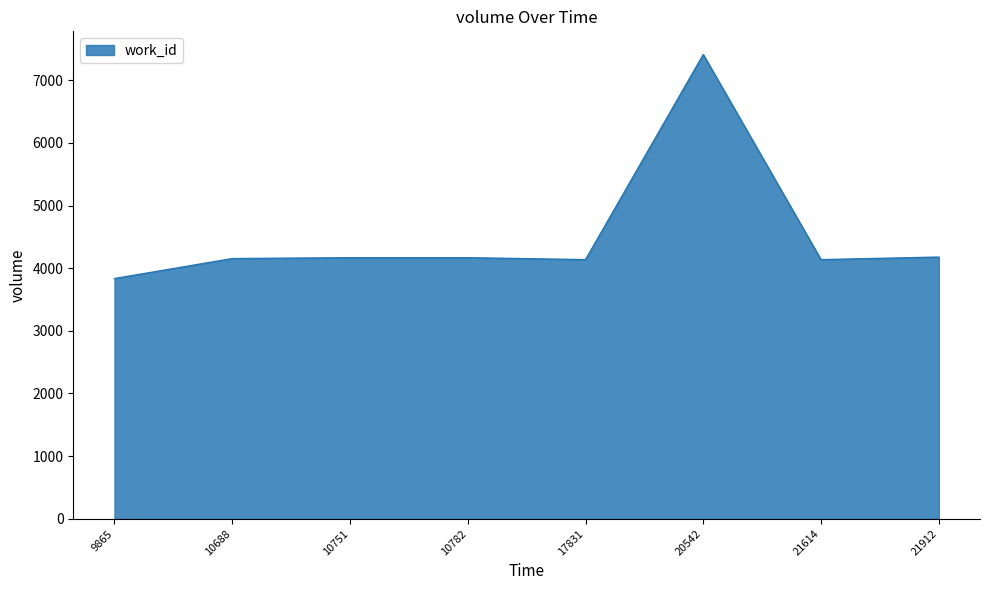

True or false: there are more than 0 points higher than both neighbors.

True